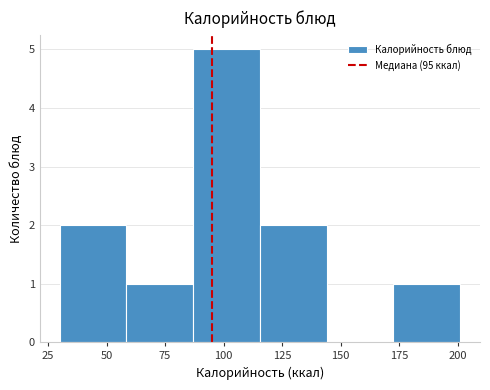

Reading left to right, list every bar in this chart as the range it spans on the x-axis followed by its height. Neither the bar edges nor the heights are printed on the chart, so give them approximately, as read against the axes.

30.0 to 58.5: 2
58.5 to 87.0: 1
87.0 to 115.5: 5
115.5 to 144.0: 2
144.0 to 172.5: 0
172.5 to 201.0: 1